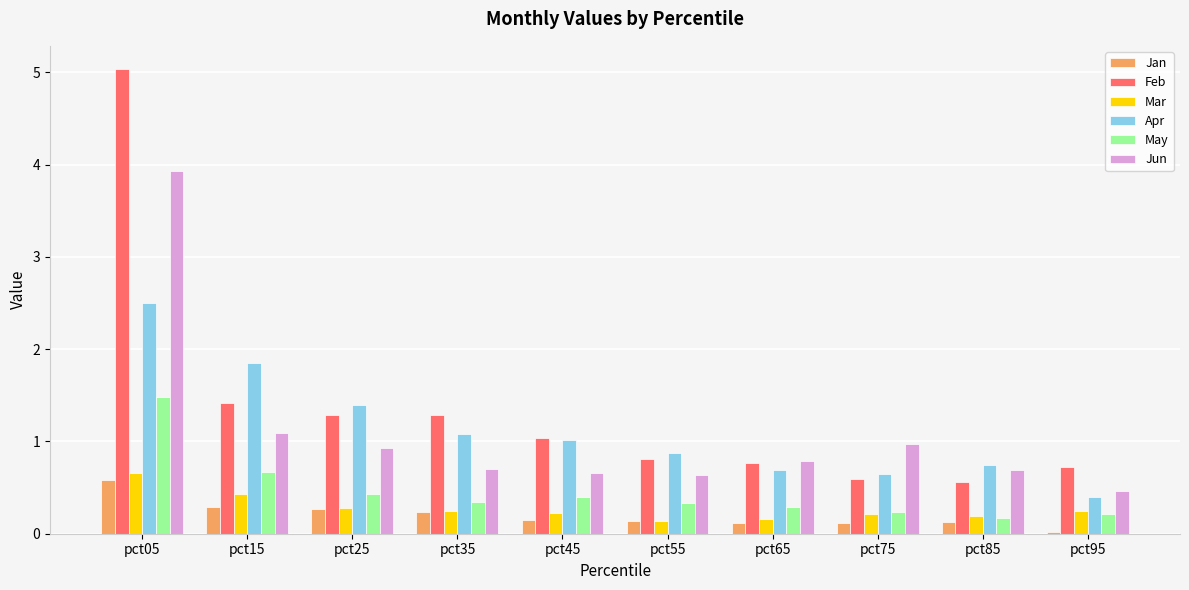

How many bars are there in total?

60